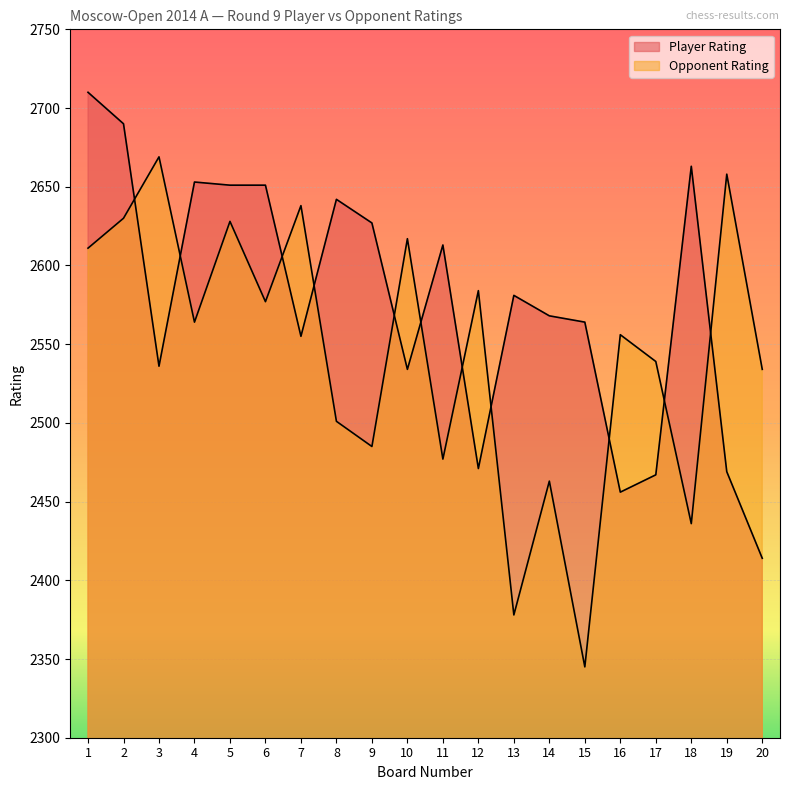

True or false: Player Rating has a value of 2471 at 12.

True